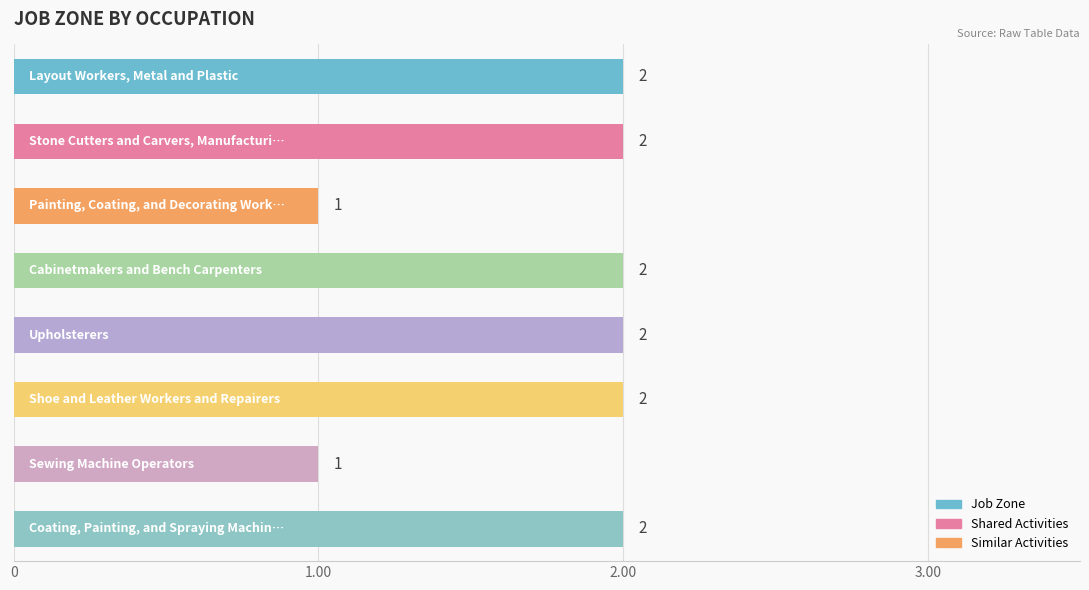

What is the value of the 8th bar from the top?

2